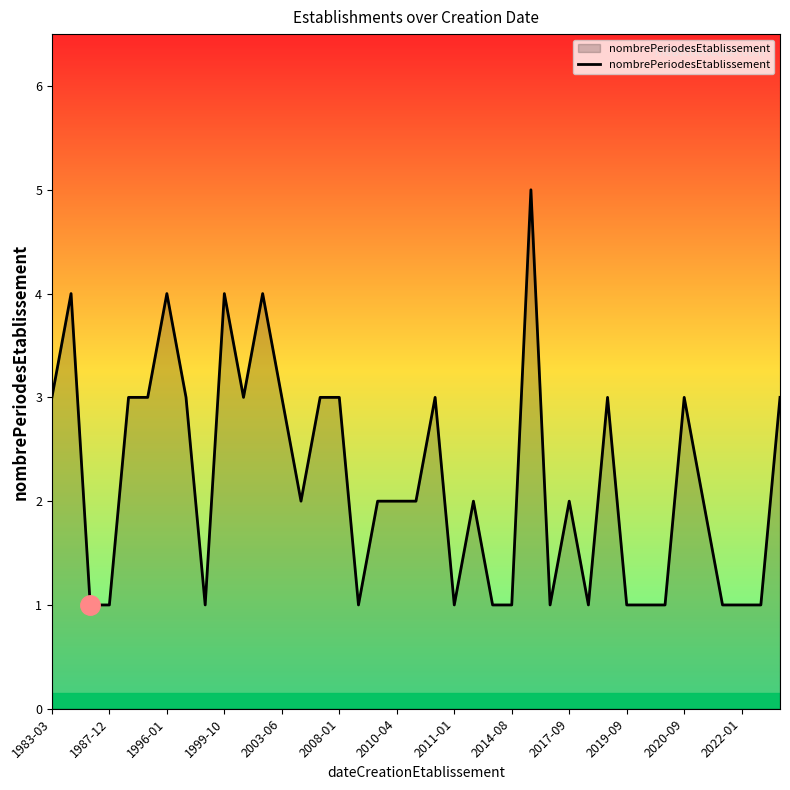

What is the difference between the maximum and minimum values?

4